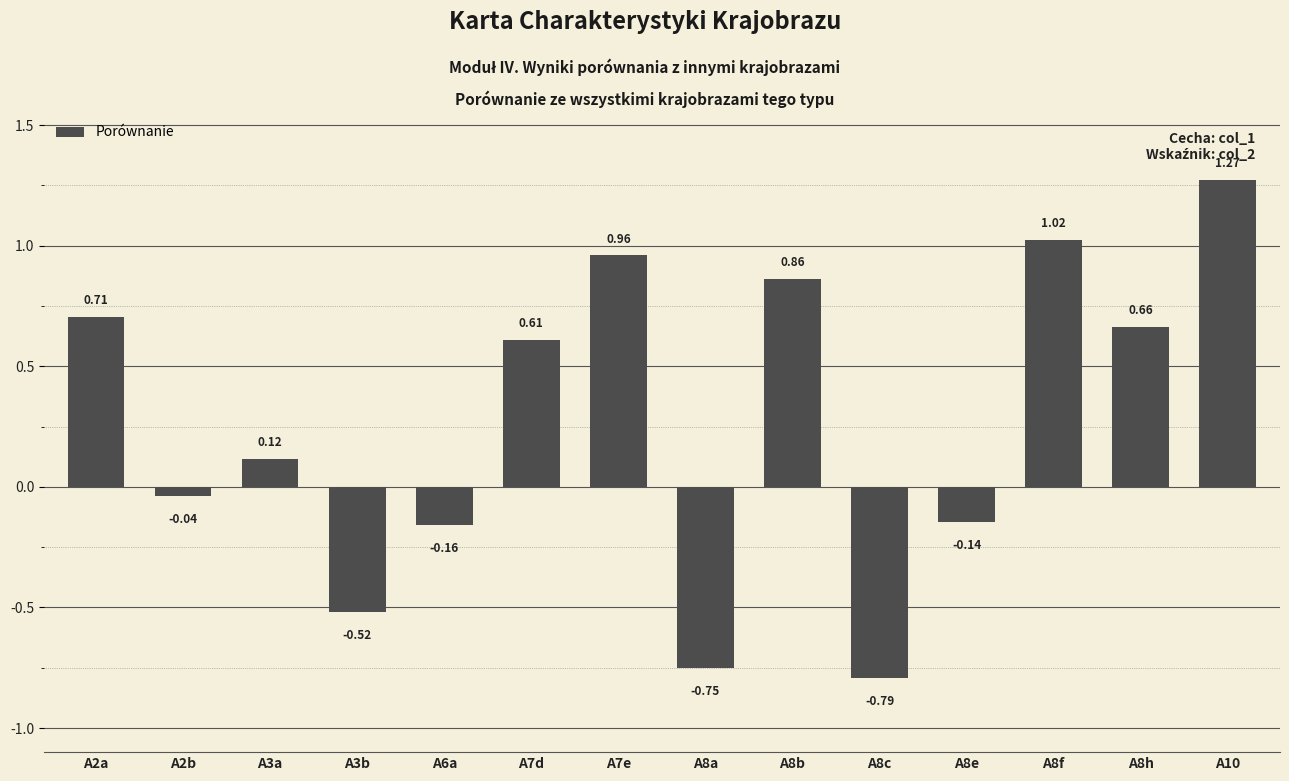

Where does the data first go above 0?

A2a